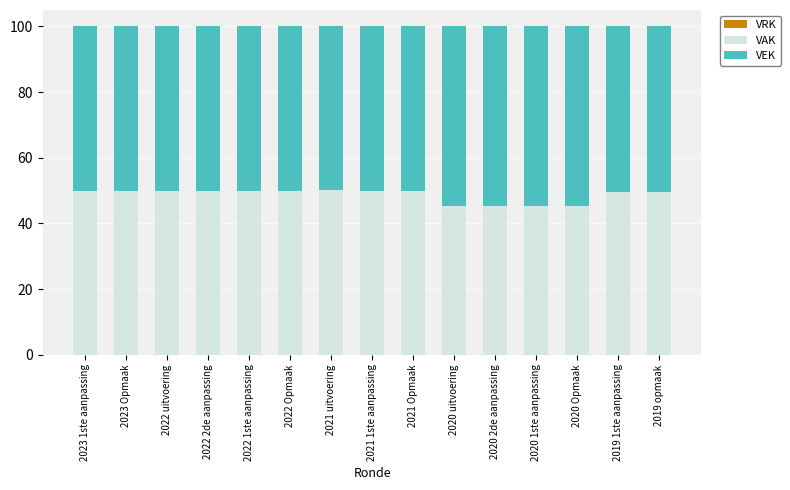

Read the VAK value at 2021 1ste aanpassing.

50.0